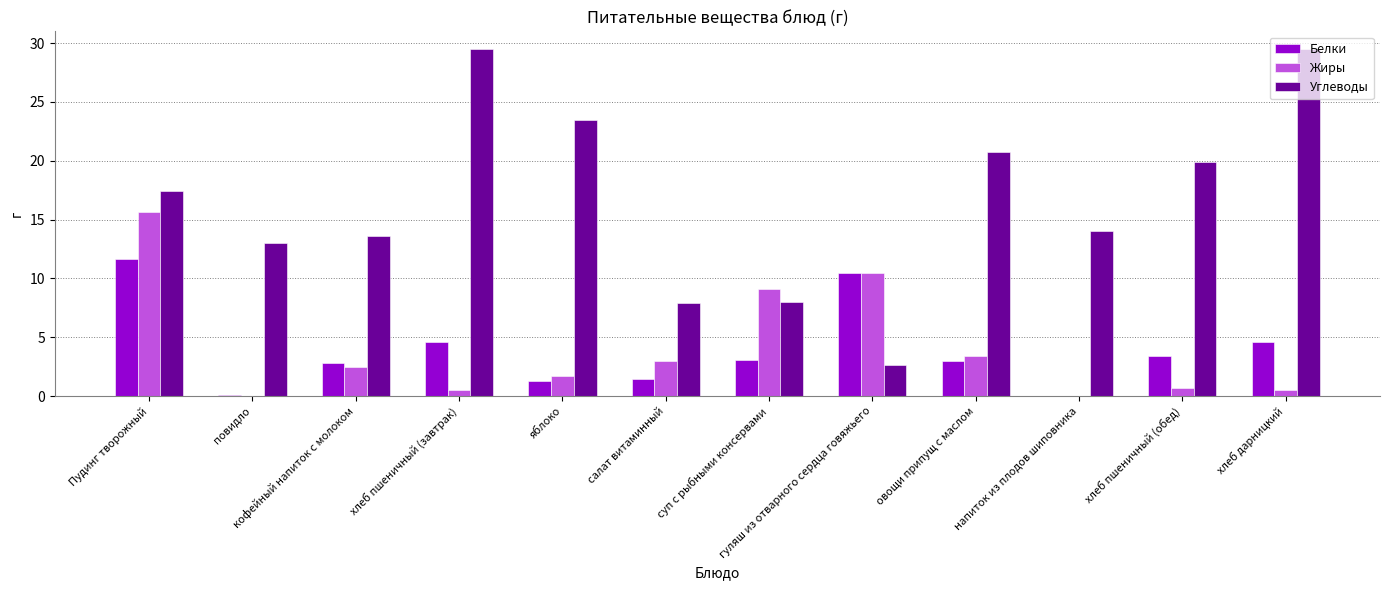

Which series changed the most between Пудинг творожный and овощи припущ с маслом?

Жиры